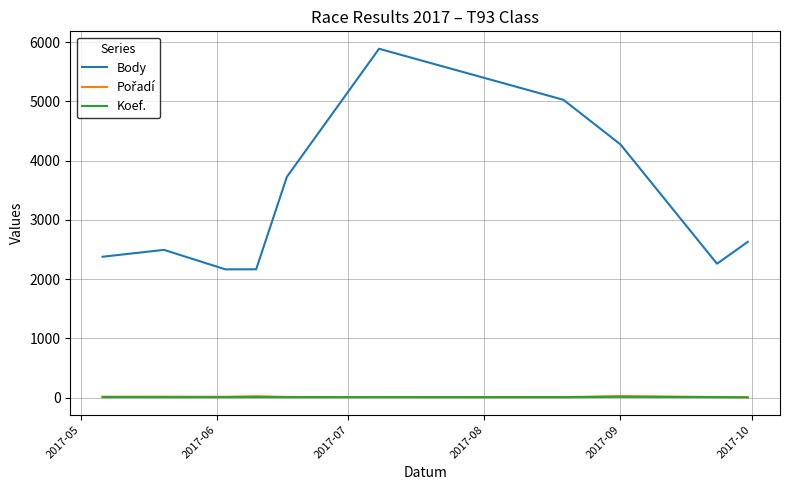

In Body, how many points are higher than both neighbors (excluding endpoints)?

2